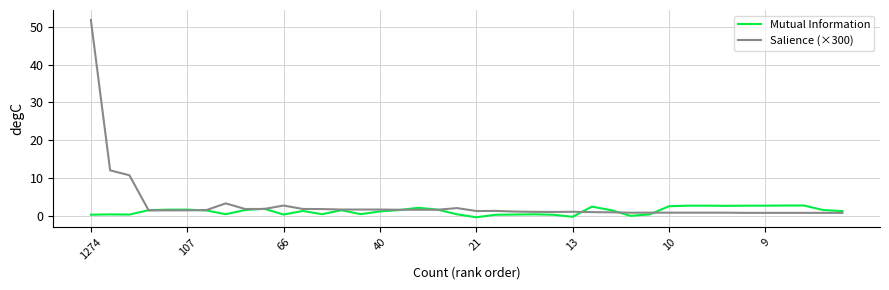

What is the maximum value for Mutual Information?

2.7